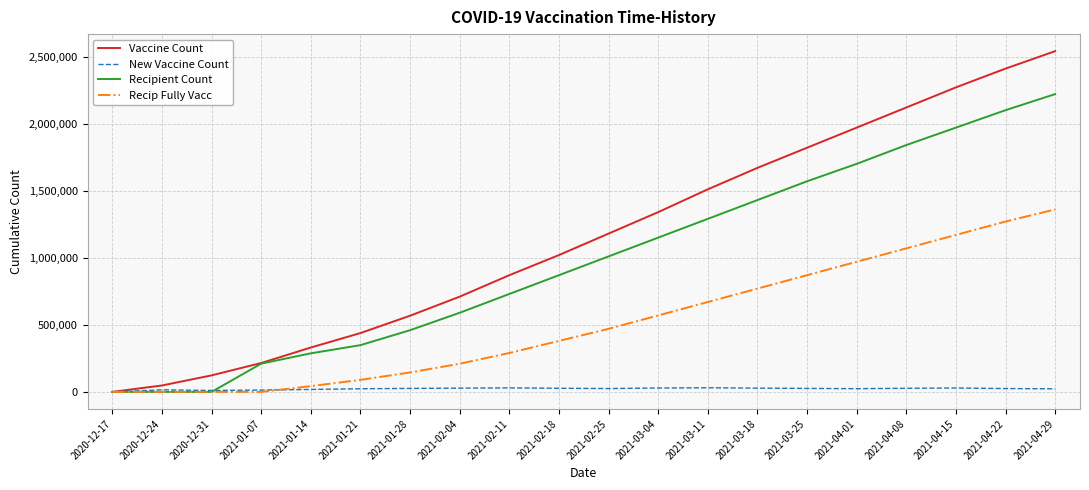

What is the average value of the New Vaccine Count series?

22981